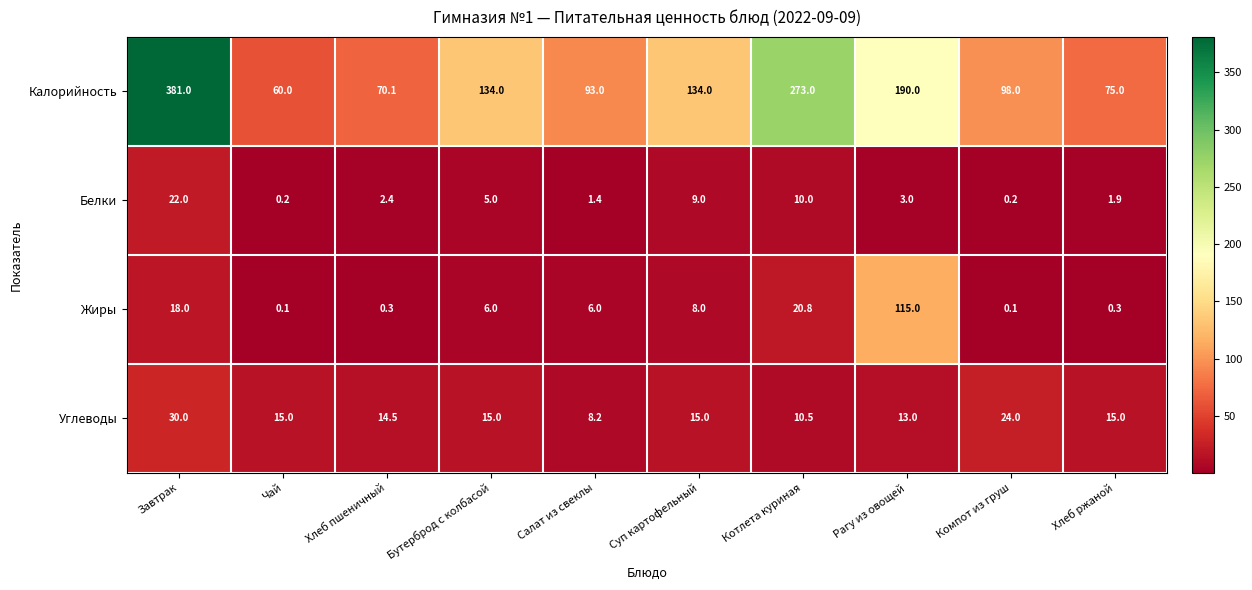

True or false: Калорийность has a value of 212.7 at Суп картофельный.

False